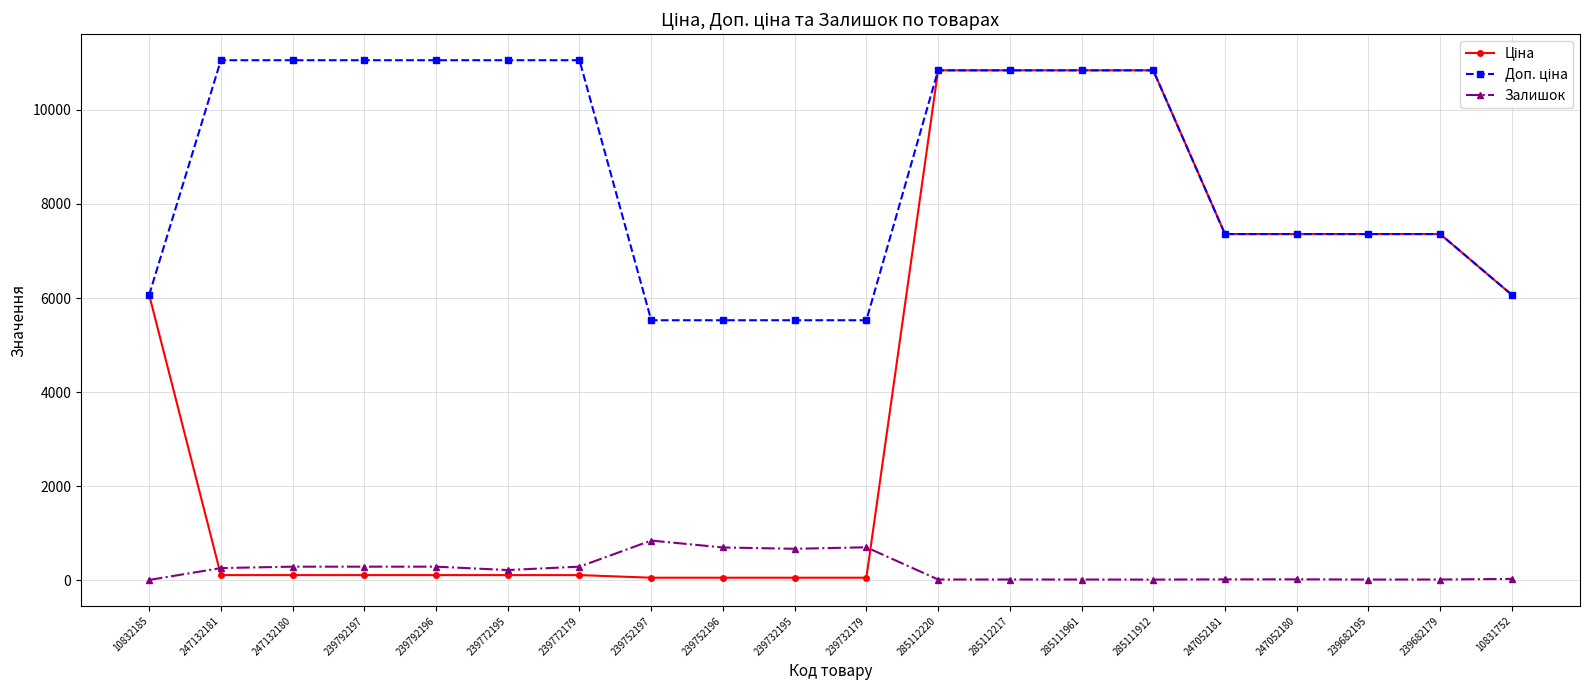

What is the maximum value shown in the chart?

11055.0